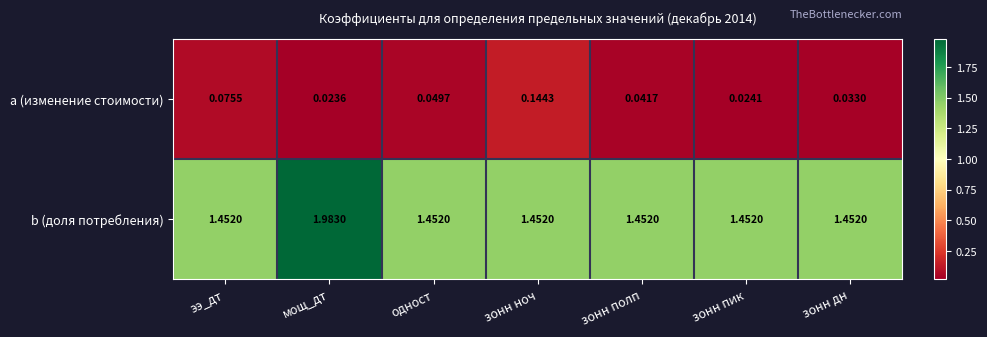

At which category is the sum across all series the highest?

мощ_дт